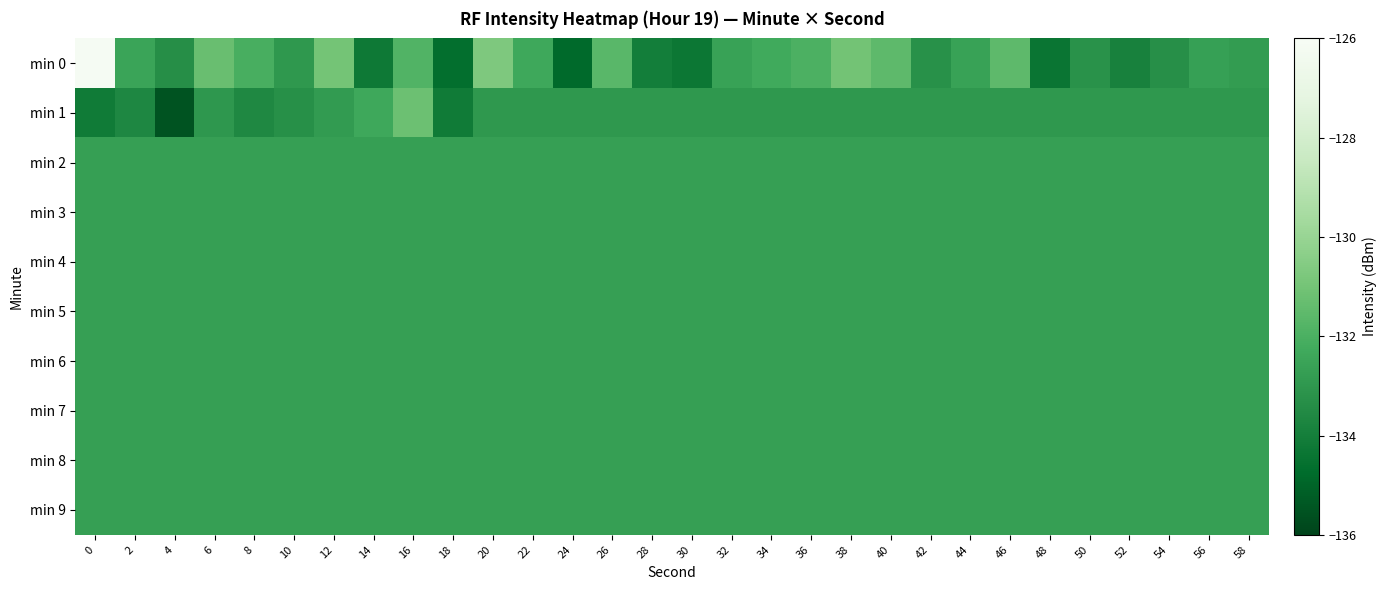

Rank the series by their maximum value, from highest to lowest.

min 0, min 1, min 2, min 3, min 4, min 5, min 6, min 7, min 8, min 9